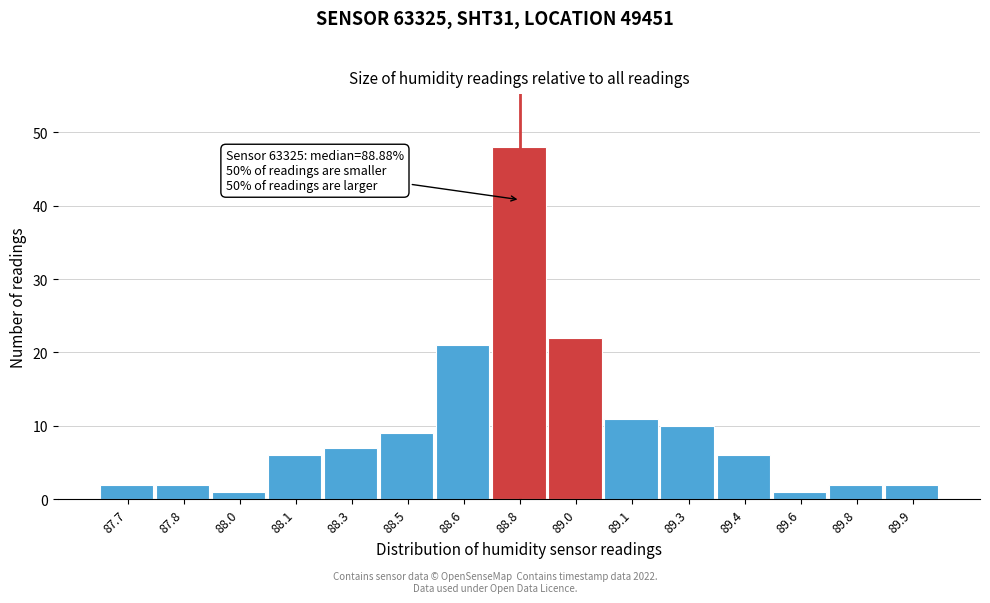

Reading left to right, list all the values displayed in this chart.

87.7=2	87.8=2	88.0=1	88.1=6	88.3=7	88.5=9	88.6=21	88.8=48	89.0=22	89.1=11	89.3=10	89.4=6	89.6=1	89.8=2	89.9=2